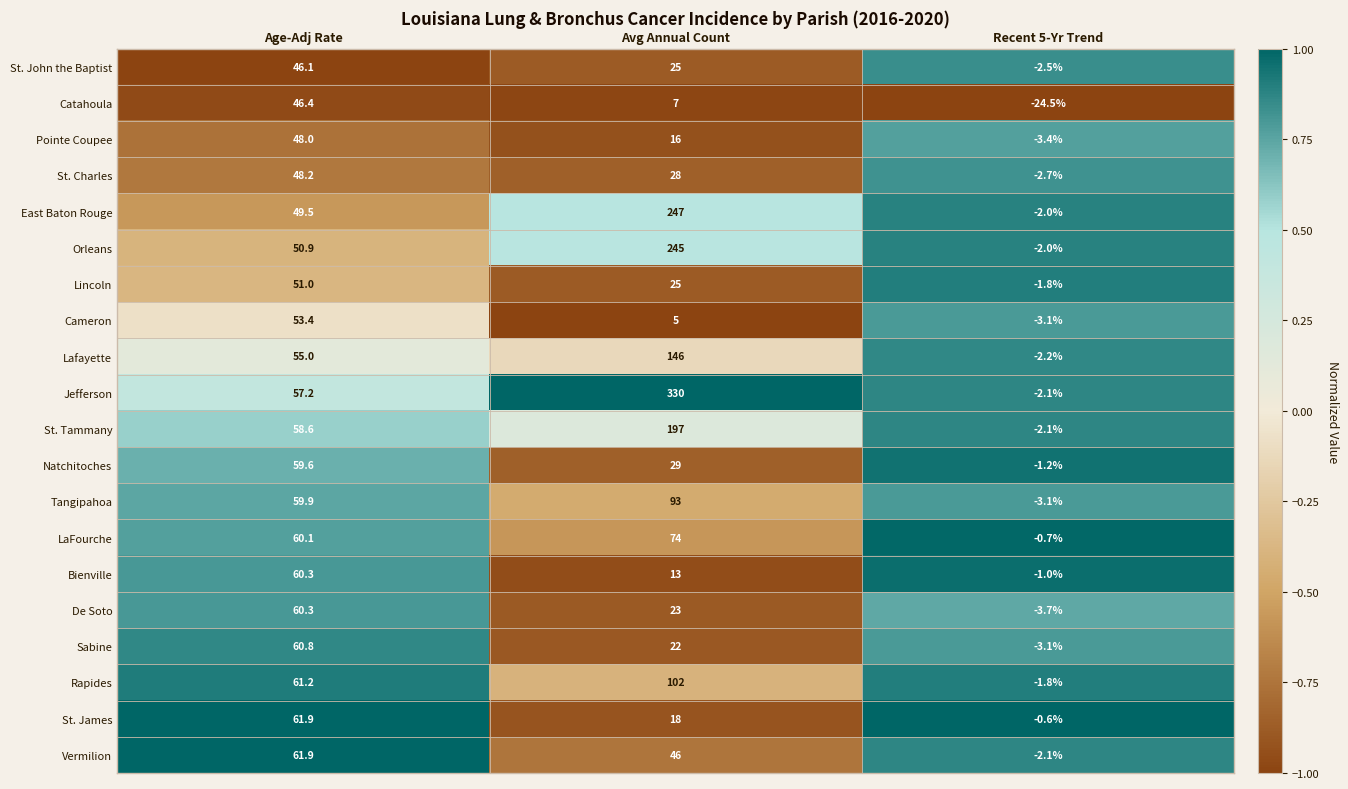

At which category is the sum across all series the highest?

Avg Annual Count